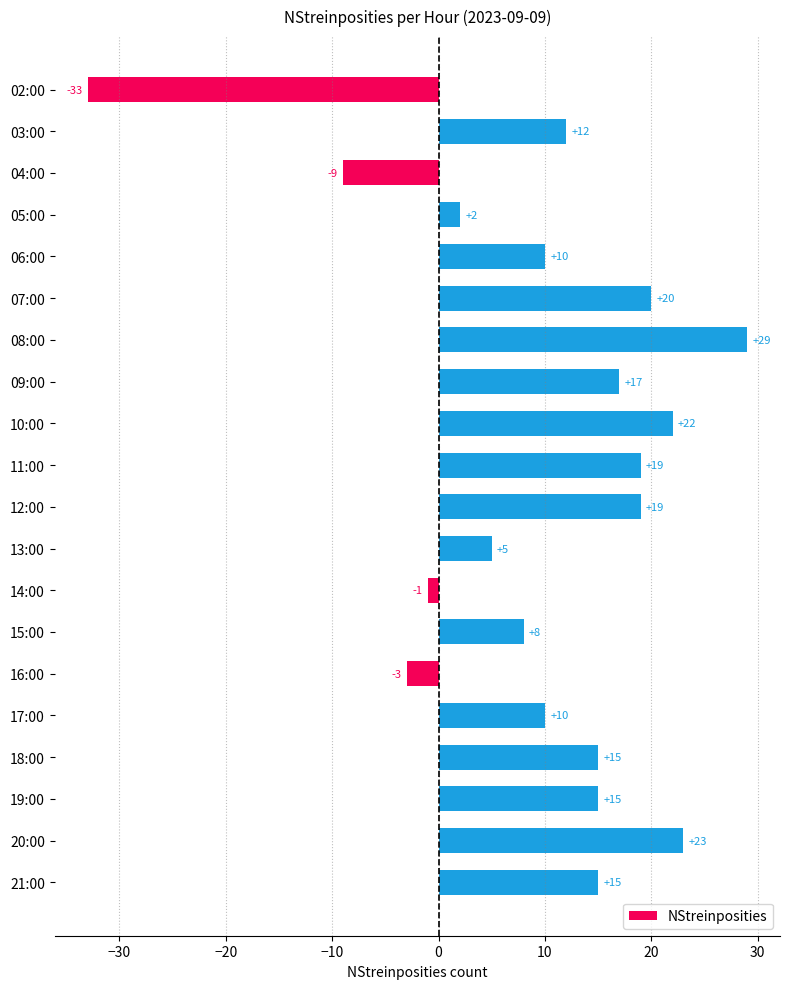

The chart shows a value of 17 at 09:00. True or false?

True